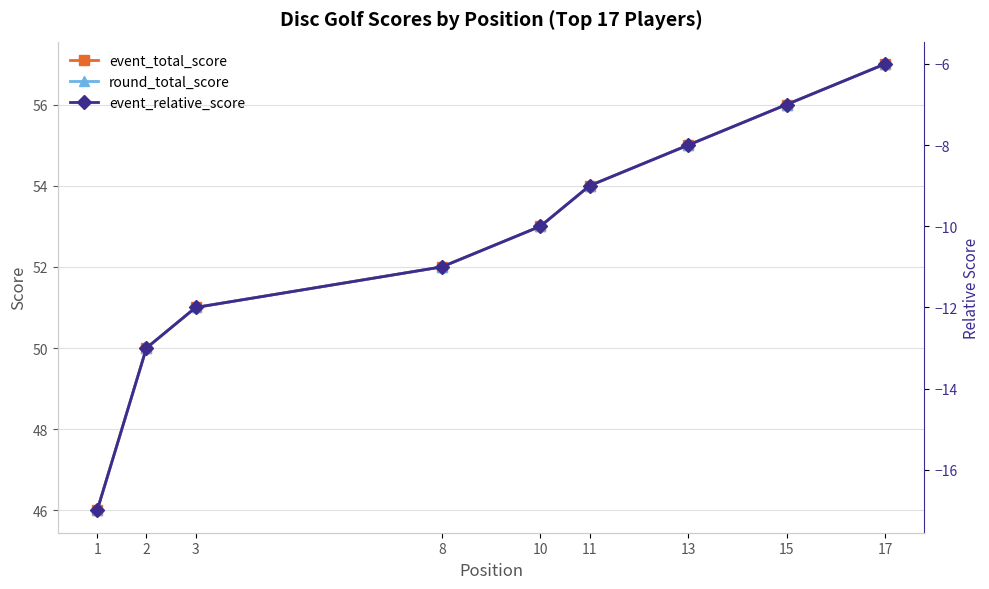

What is the sum of all round_total_score values?

474